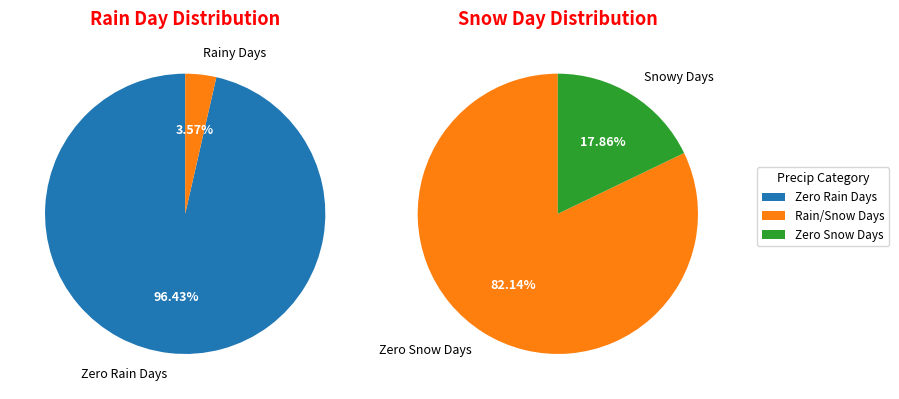

True or false: 18 accounts for 1% of the total.

False